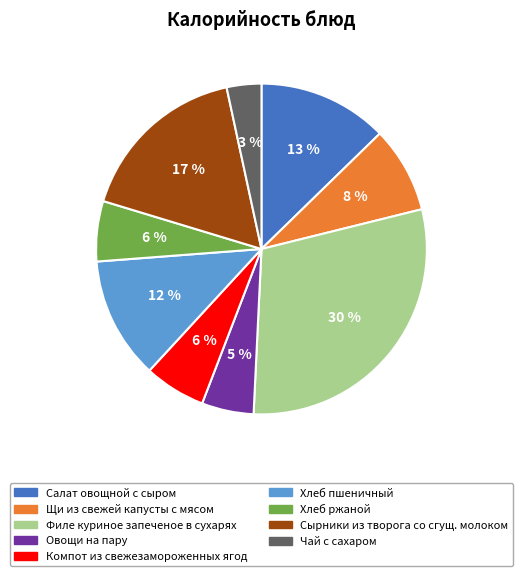

Is the sum of Хлеб пшеничный and Овощи на пару greater than half?

No